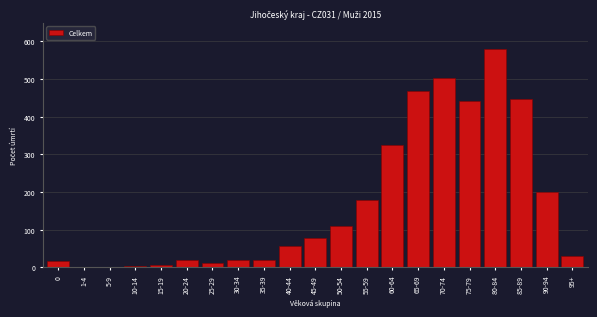

What is the maximum value shown in the chart?

580